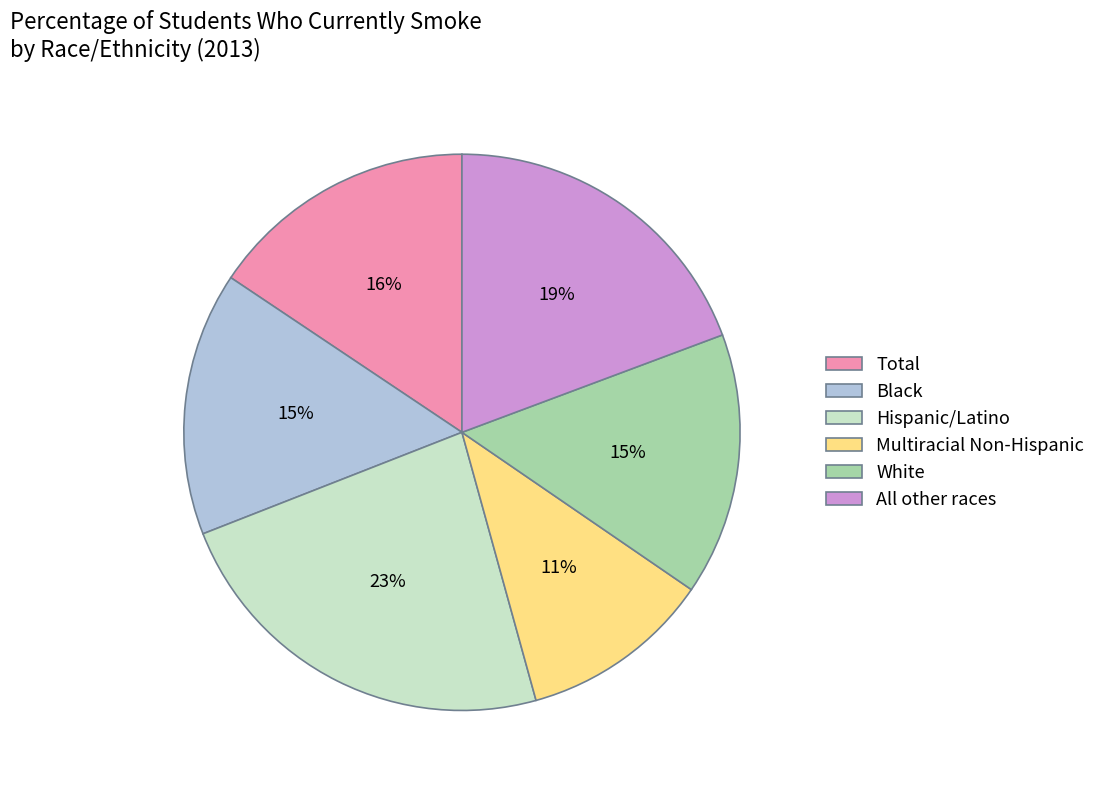

True or false: All other races accounts for 19% of the total.

True